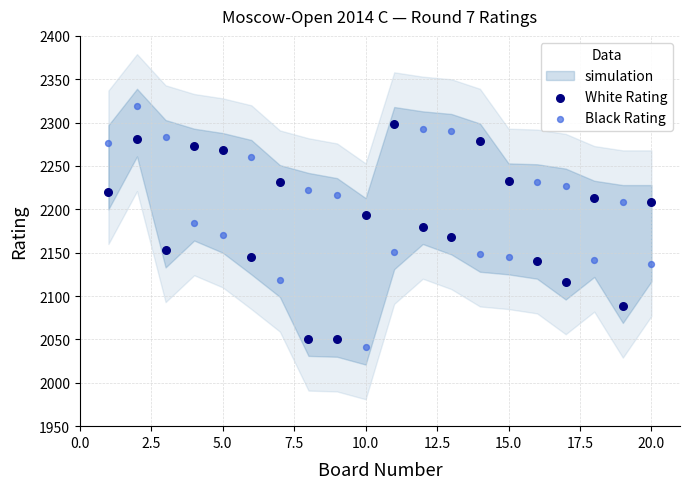

Across all data points, what is the range of Y values (max minus min)?

278